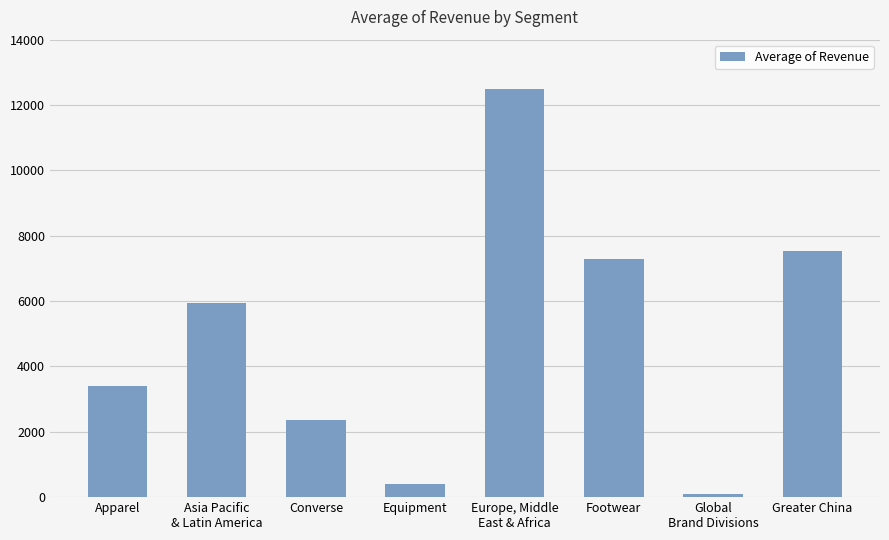

What is the difference between the maximum and second lowest values?

12073.0